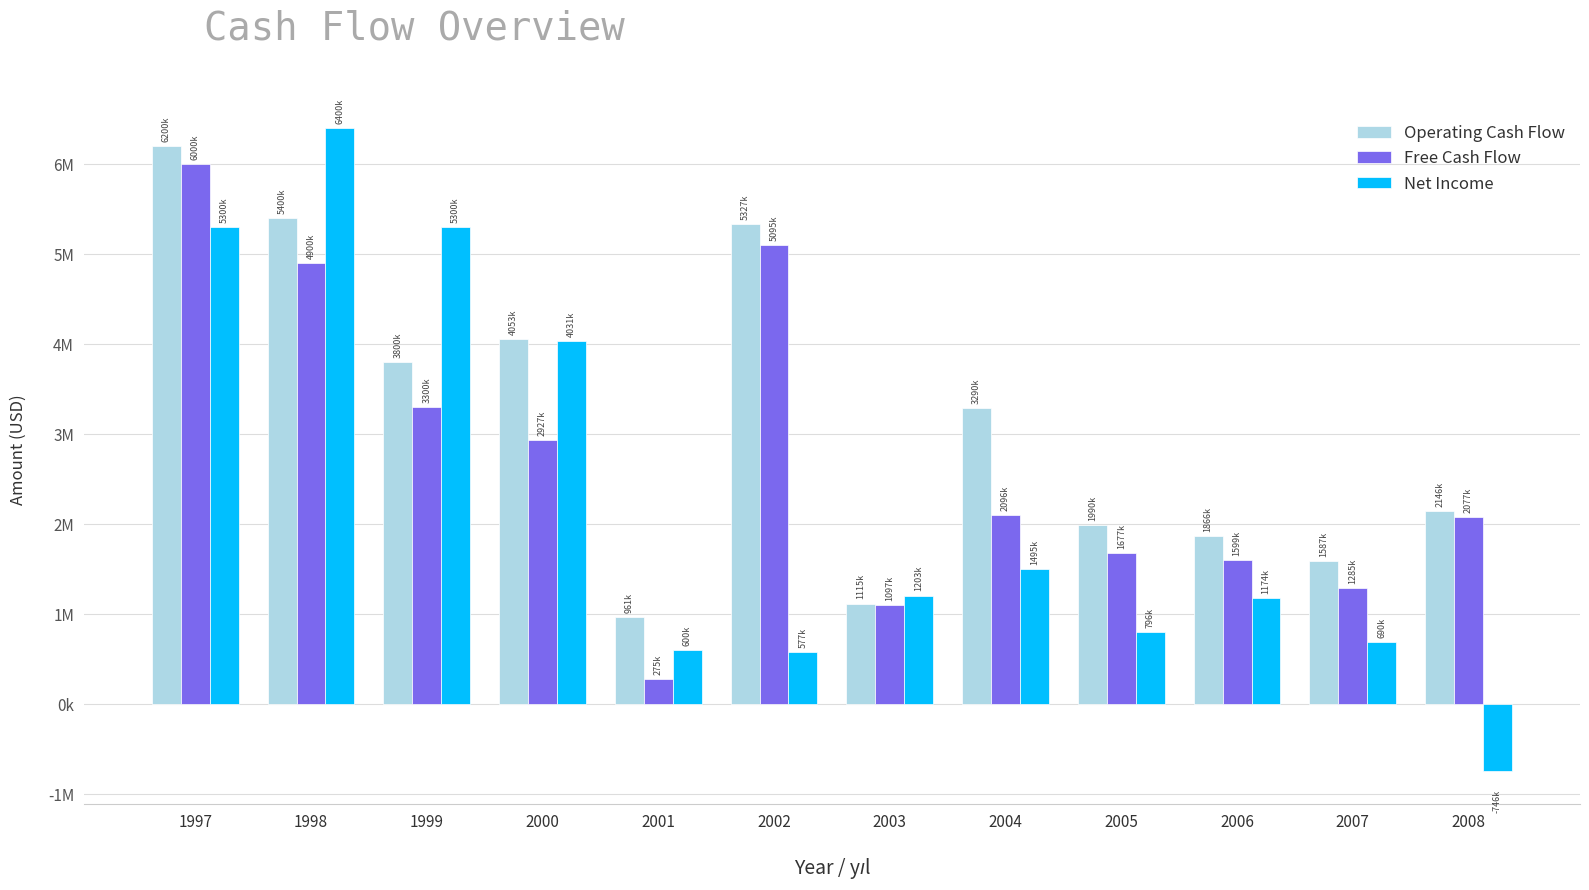

Are the bars grouped side by side (vs. stacked)?

Yes